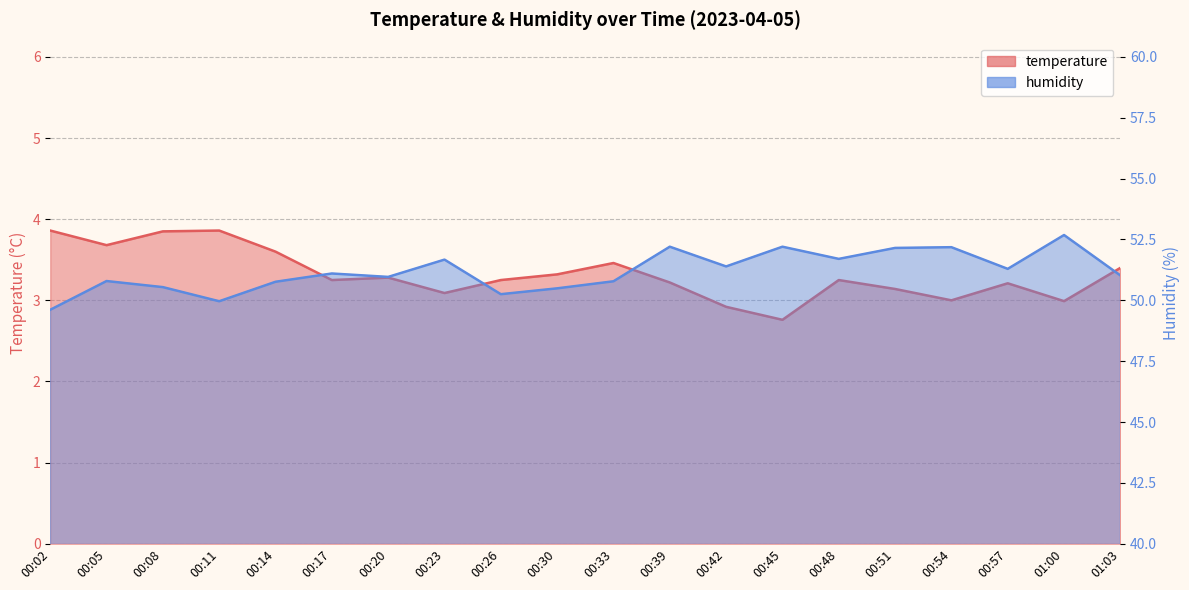

At which label does temperature reach its peak?

00:02